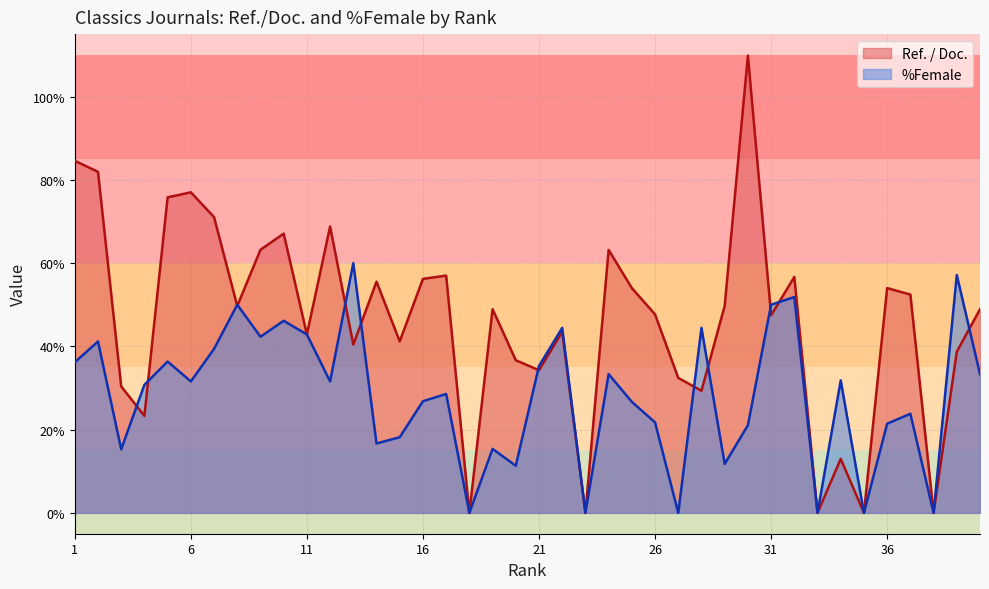

Reading left to right, transcribe all the data shown in this chart.

Ref. / Doc.: 1=84.6	2=81.9	3=30.4	4=23.3	5=75.8	6=77.0	7=71.0	8=49.7	9=63.2	10=67.1	11=42.9	12=68.8	13=40.4	14=55.5	15=41.2	16=56.2	17=57.0	18=0.0	19=48.9	20=36.7	21=34.3	22=43.5	23=0.0	24=63.2	25=54.0	26=47.7	27=32.4	28=29.3	29=49.7	30=109.8	31=47.5	32=56.7	33=0.0	34=13.0	35=0.0	36=54.0	37=52.4	38=0.0	39=38.7	40=48.9
%Female: 1=36.2	2=41.2	3=15.3	4=30.8	5=36.4	6=31.6	7=39.4	8=50.0	9=42.3	10=46.1	11=42.9	12=31.6	13=60.0	14=16.7	15=18.2	16=26.8	17=28.6	18=0.0	19=15.4	20=11.3	21=35.3	22=44.4	23=0.0	24=33.3	25=26.7	26=21.7	27=0.0	28=44.4	29=11.8	30=21.1	31=50.0	32=51.9	33=0.0	34=31.8	35=0.0	36=21.4	37=23.8	38=0.0	39=57.1	40=33.3